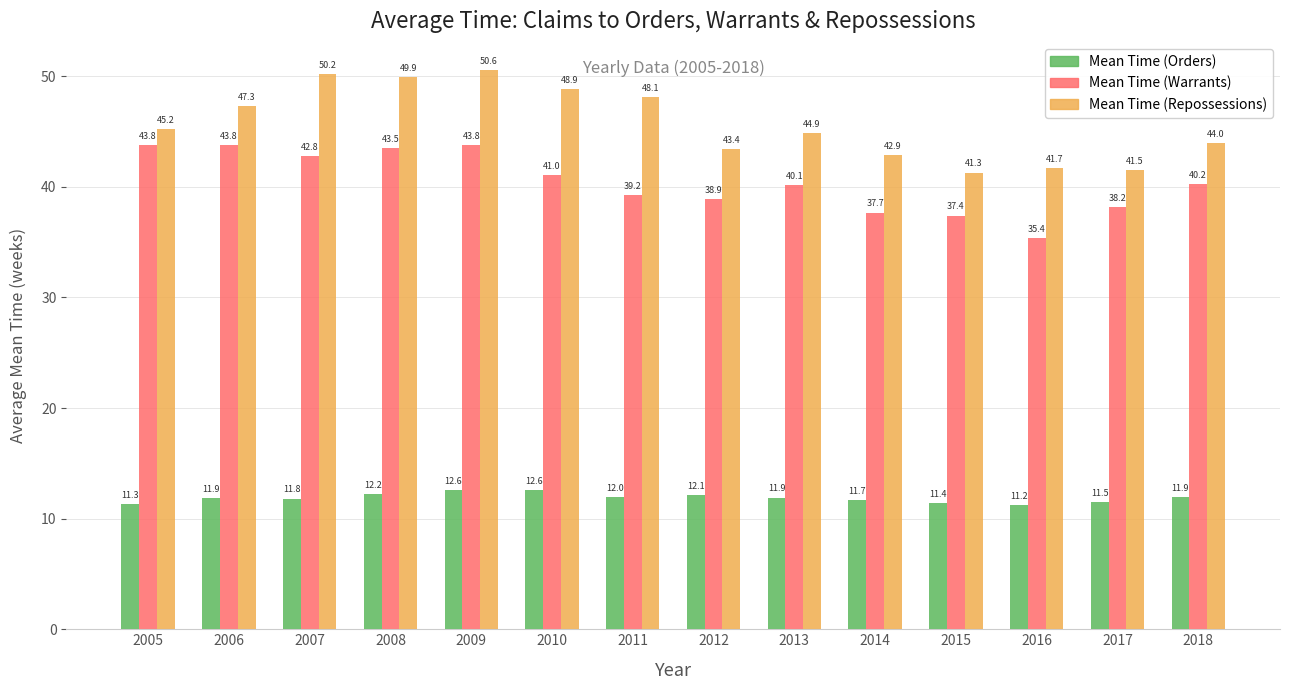

Between 2008 and 2014, which series saw the biggest shift?

Mean Time (Repossessions)